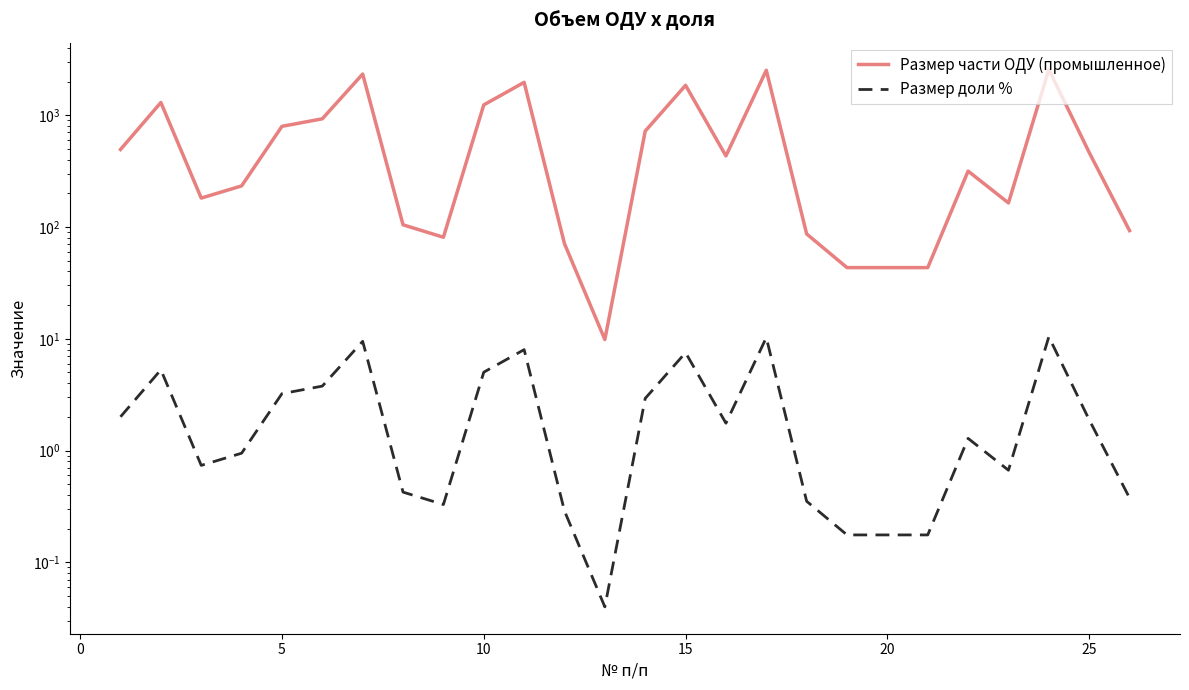

Reading right to left, what are all the values shown in this chart?

Размер части ОДУ (промышленное): 92.7	463.7	2561.6	164.1	316.1	43.3	43.3	43.3	86.6	2520.5	432.2	1849.2	720.0	9.8	70.8	1966.3	1235.7	80.9	104.5	2333.3	927.9	794.6	233.0	181.3	1298.9	493.2
Размер доли %: 0.4	1.9	10.4	0.7	1.3	0.2	0.2	0.2	0.4	10.2	1.8	7.5	2.9	0.0	0.3	8.0	5.0	0.3	0.4	9.5	3.8	3.2	0.9	0.7	5.3	2.0